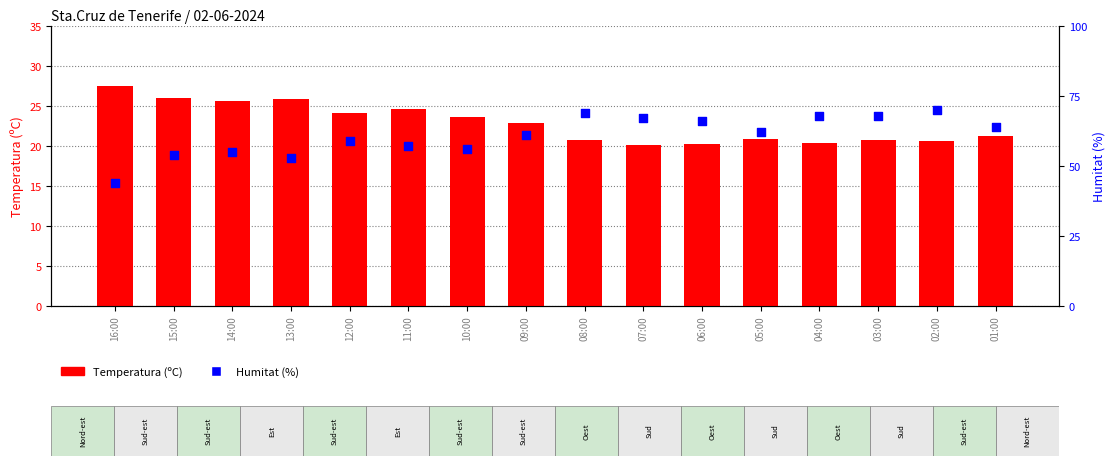

At which category is the sum across all series the highest?

02:00